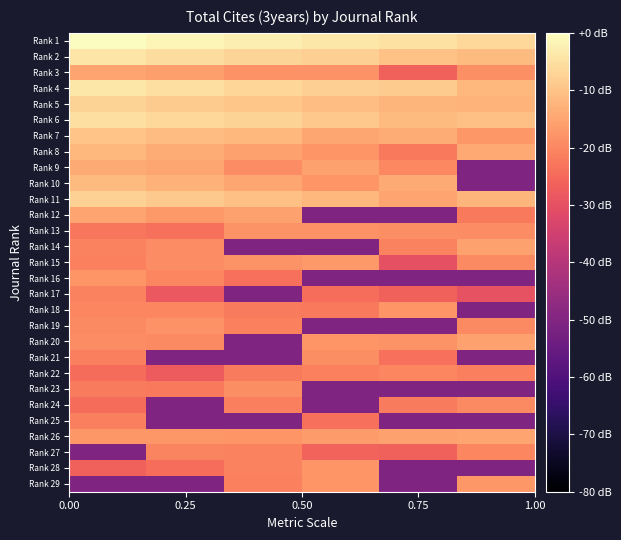

Which category has the lowest value across all series?

5